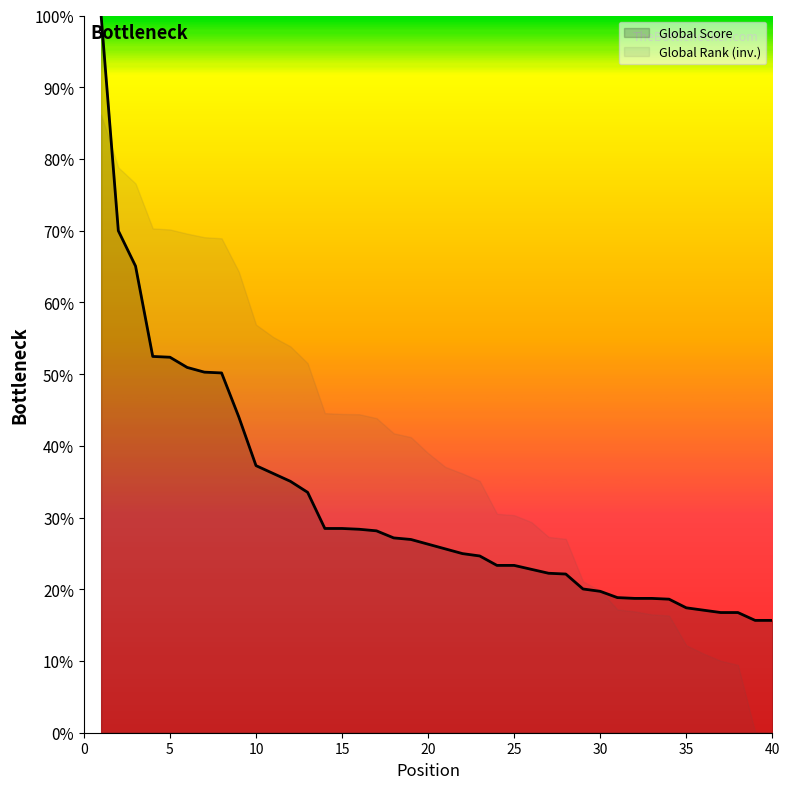

Approximately how many times larger is the value at 2 compared to 29?

3.5